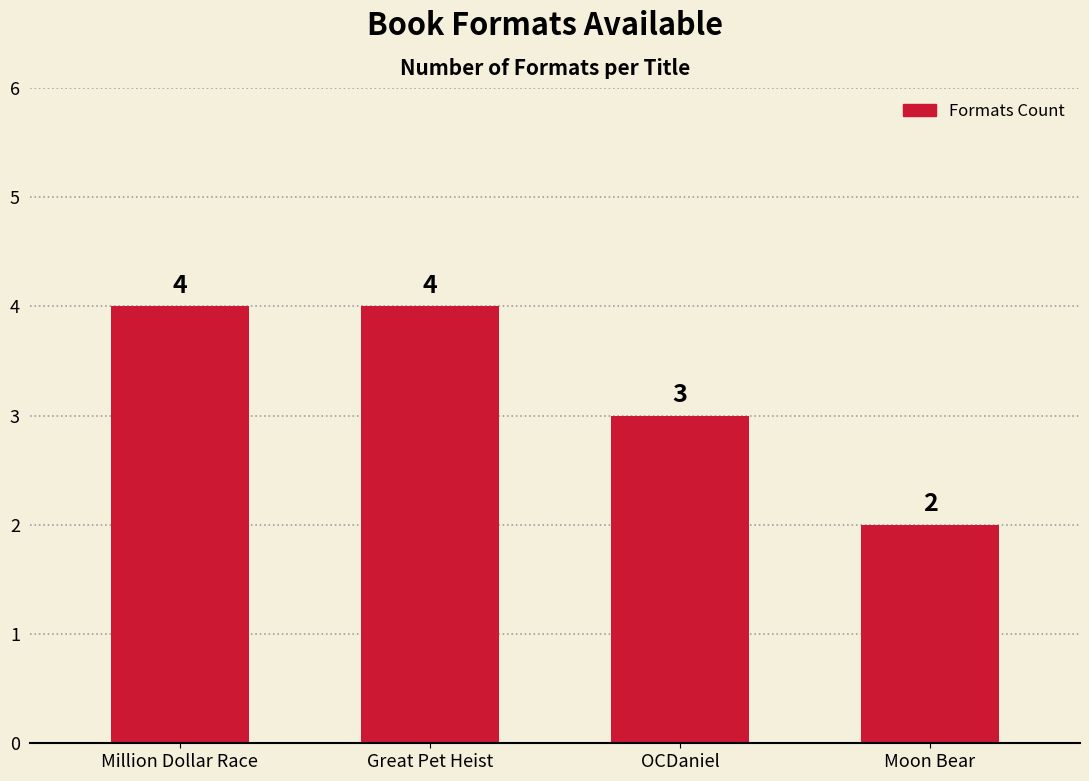

How many data points are less than 4?

2